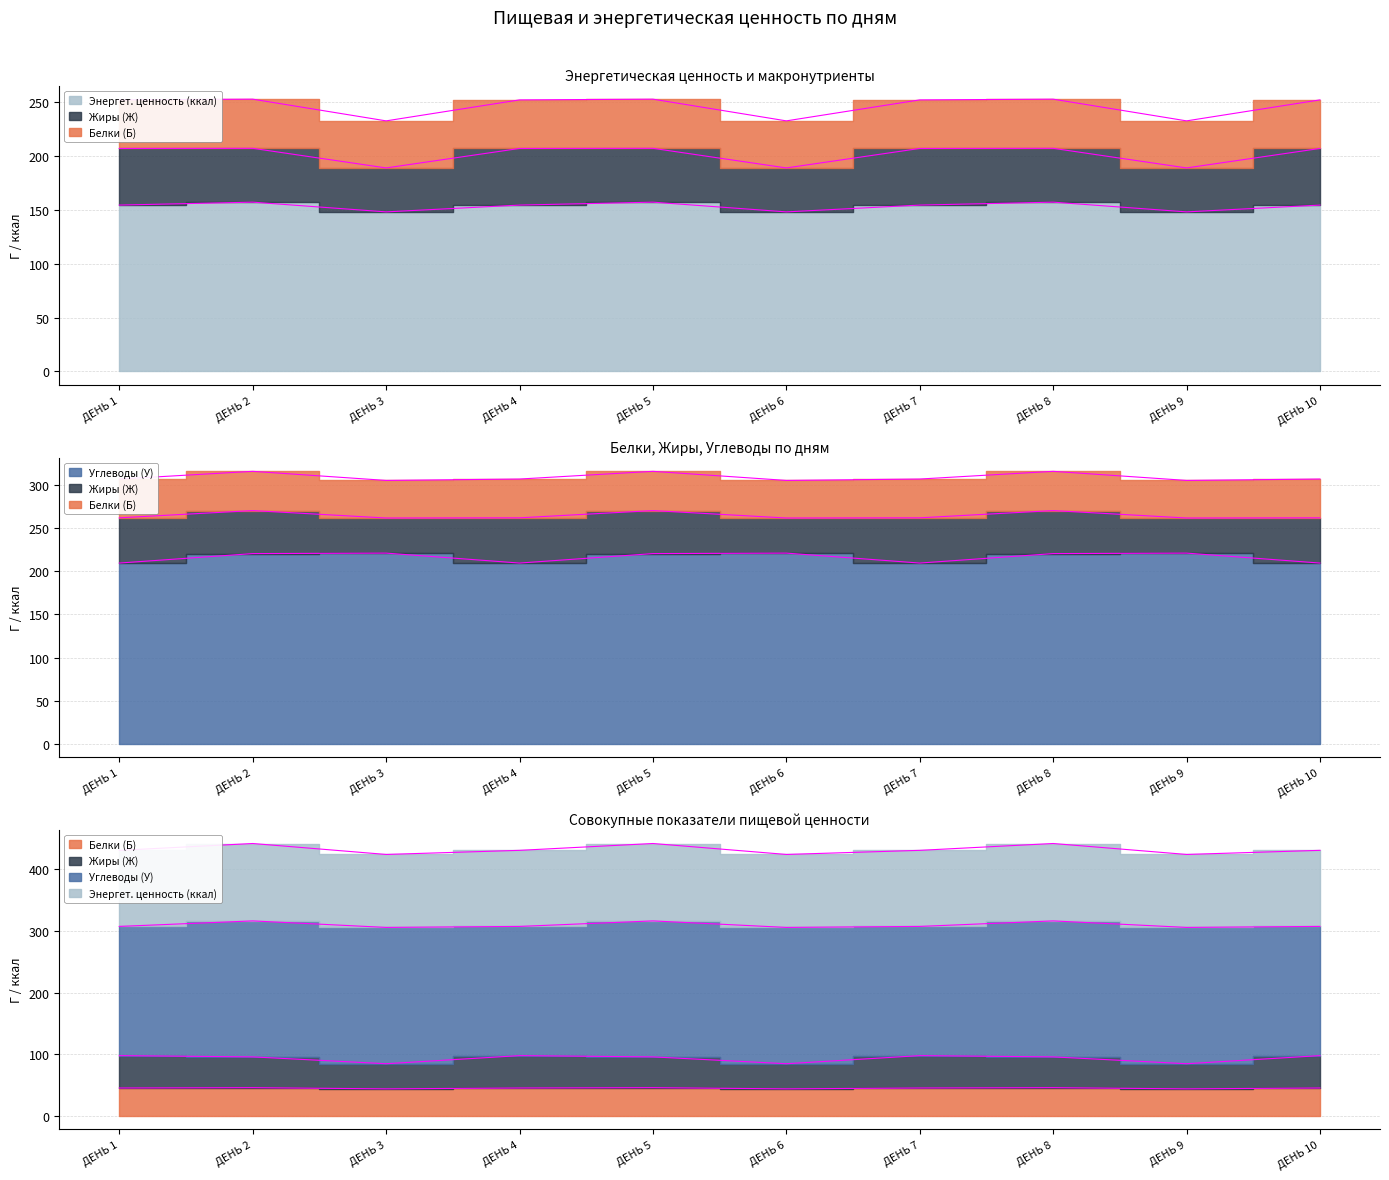

At which label does Белки (Б) reach its peak?

ДЕНЬ 2